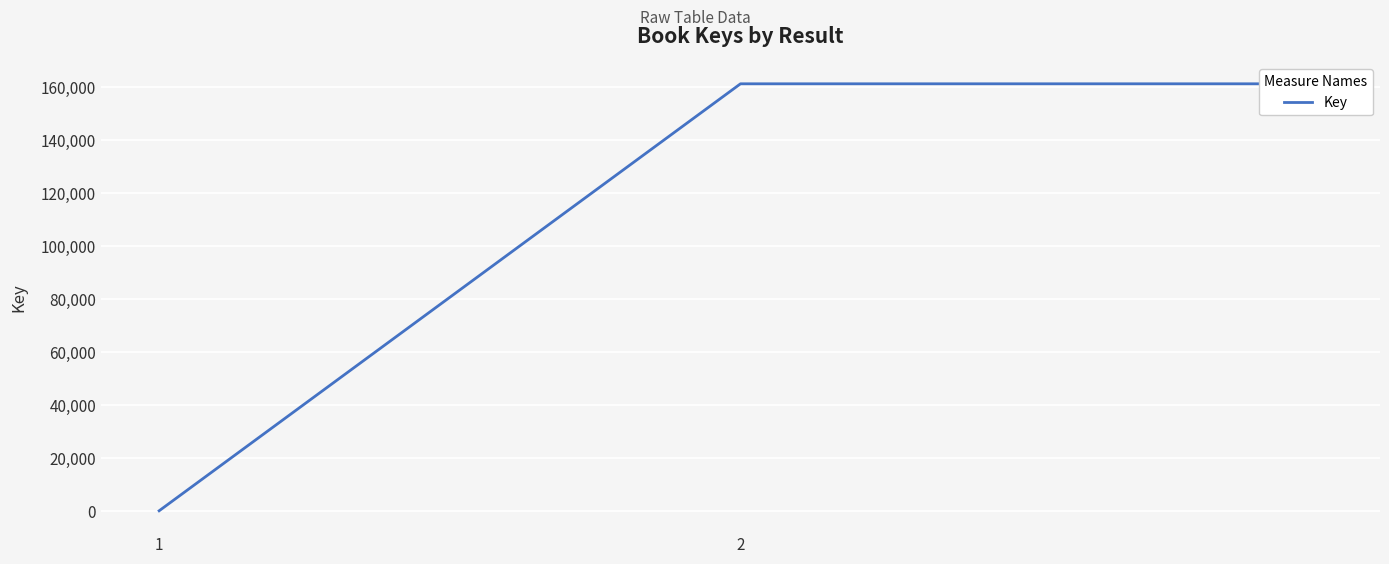

What is the difference between the values at 1 and 2?

161244